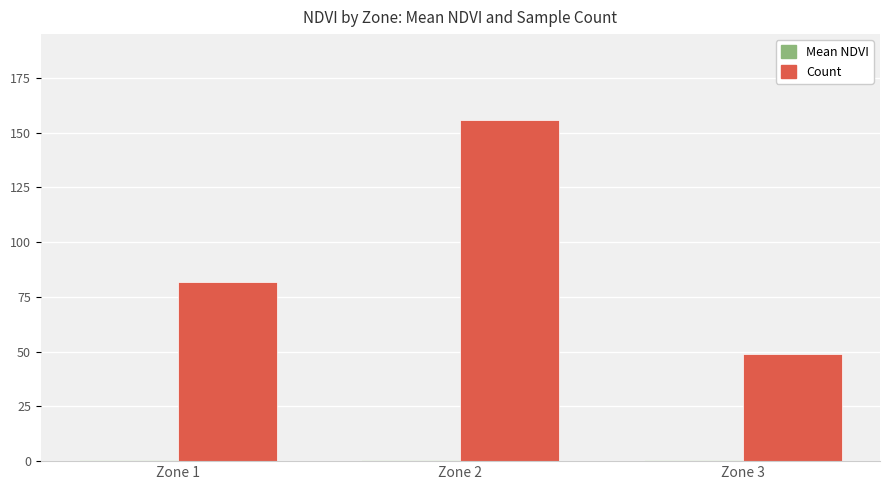

Count the number of categories in the chart.

3